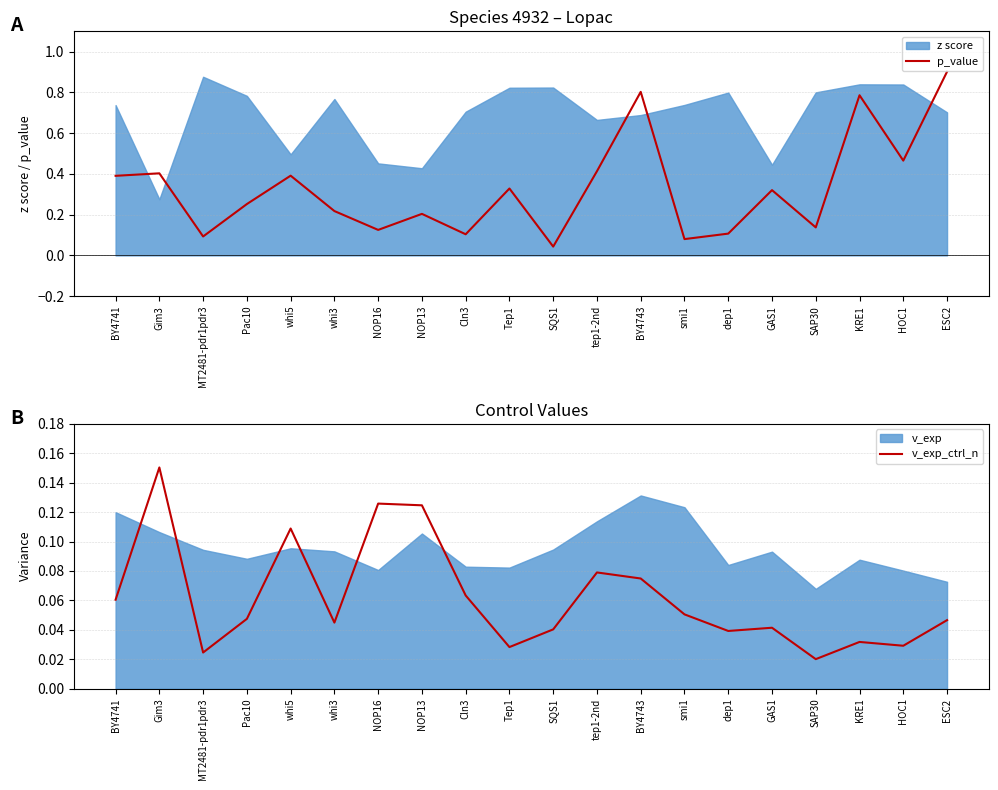

True or false: p_value and v_exp_ctrl_n cross at least once.

True